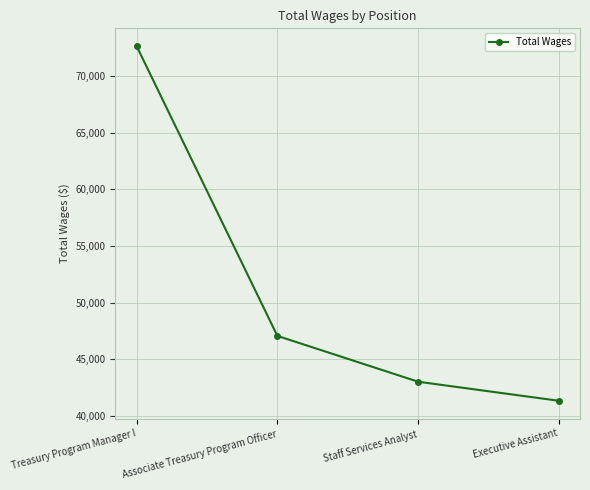

How many lines are shown in the chart?

1